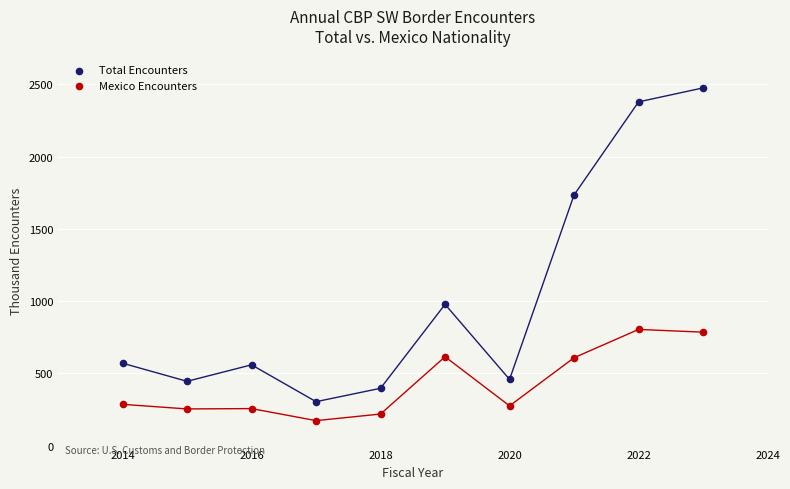

Which series contains the highest Y value?

Total Encounters